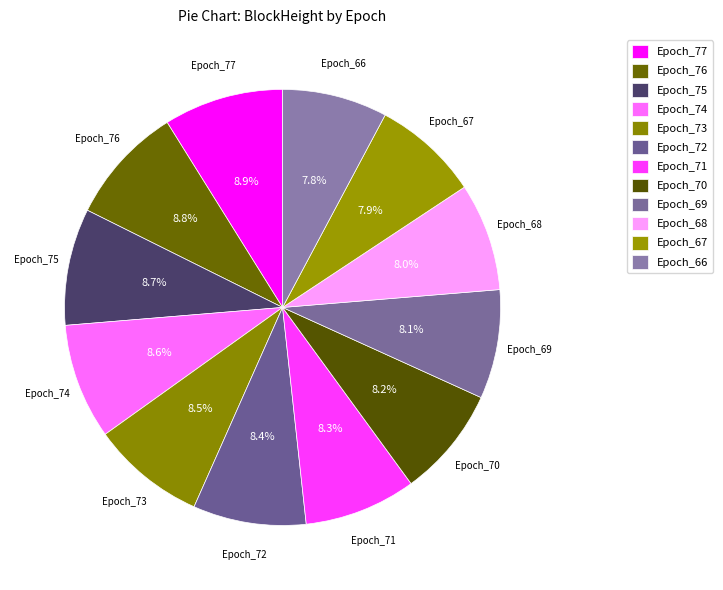

How many segments does this pie chart have?

12